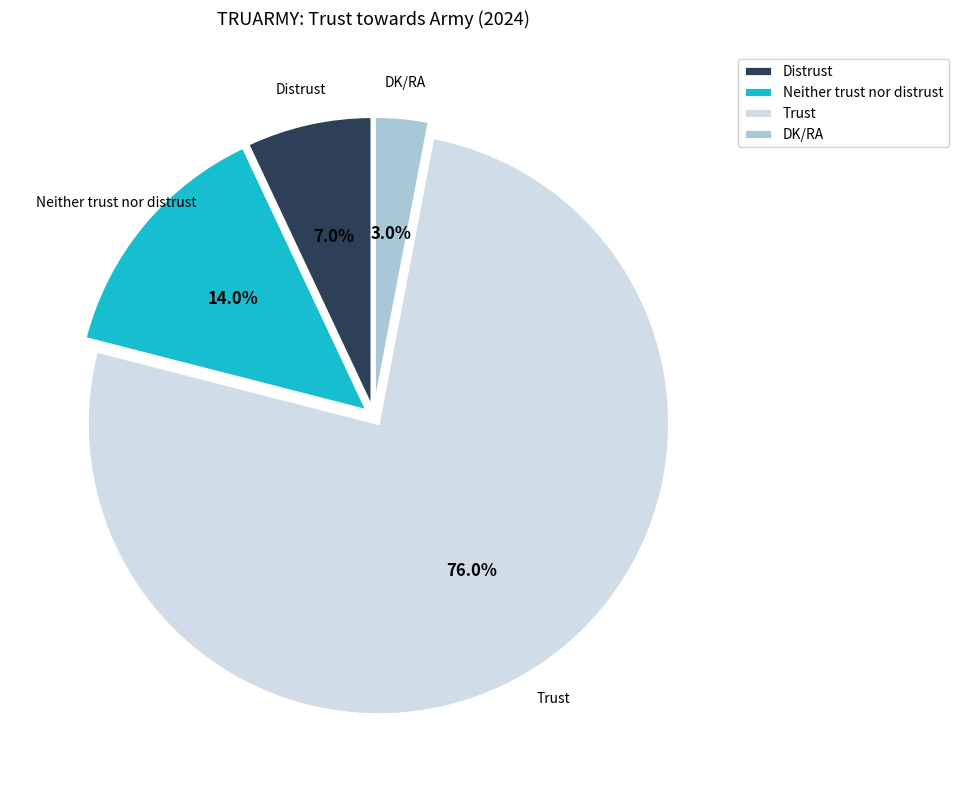

Is Trust the majority of the pie?

Yes